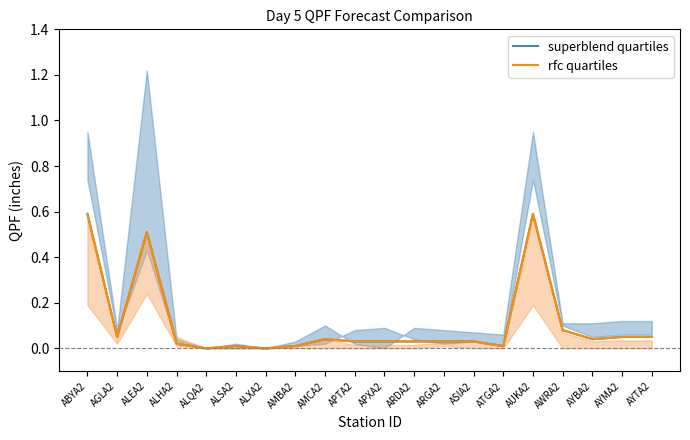

At which category is the sum across all series the highest?

ABYA2